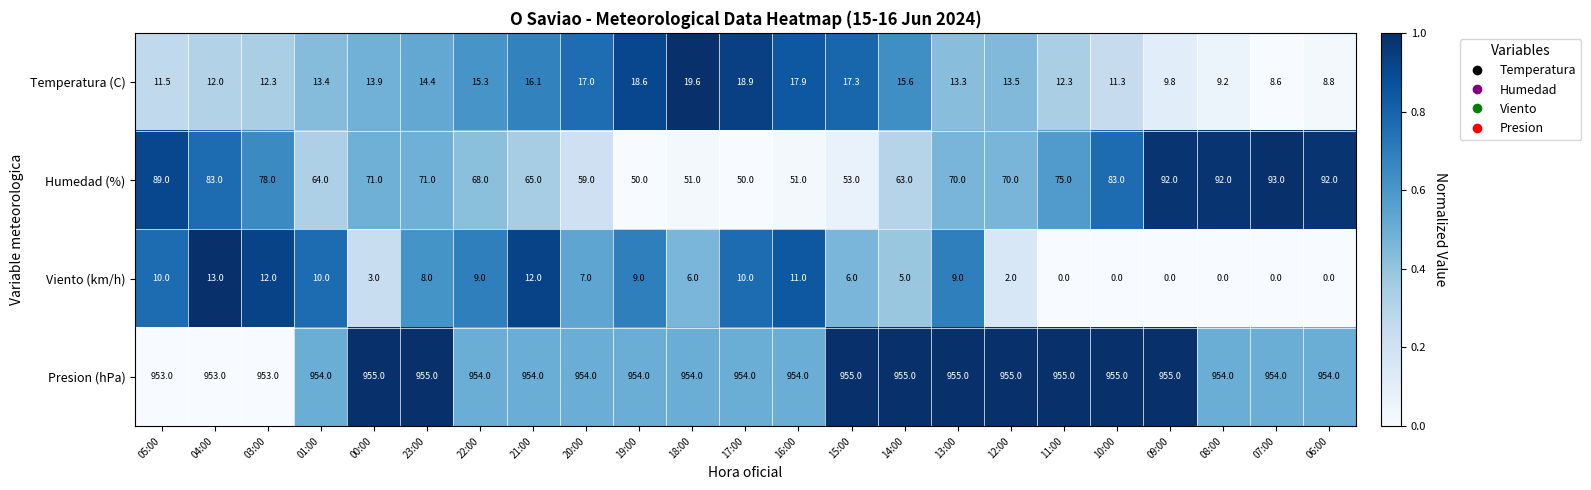

What is the greatest value displayed?

955.0